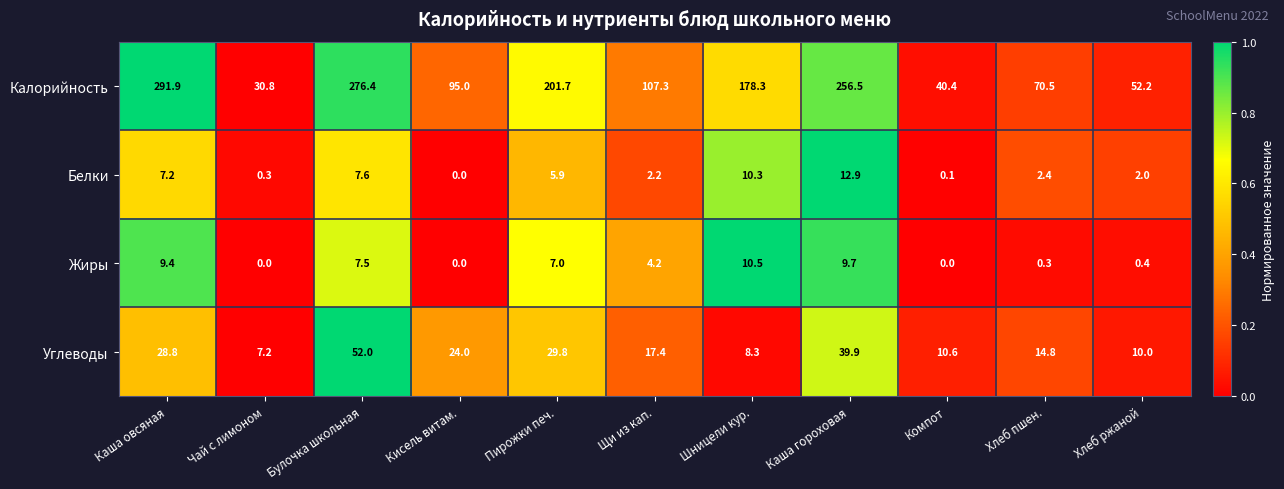

At which category does the chart reach its peak across all series?

Каша овсяная